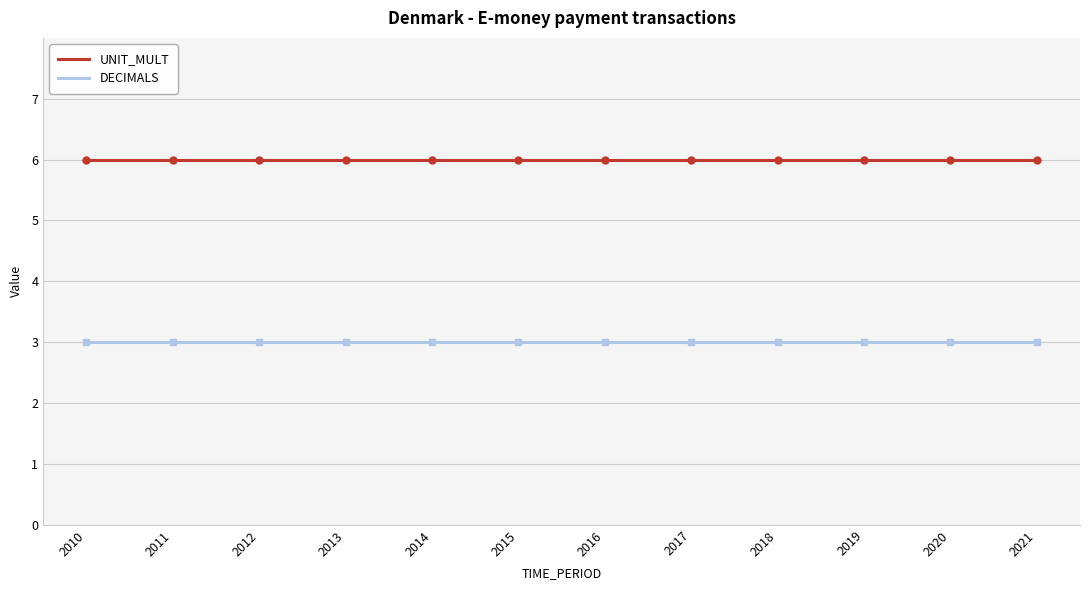

Reading left to right, transcribe all the data shown in this chart.

UNIT_MULT: 2010=6	2011=6	2012=6	2013=6	2014=6	2015=6	2016=6	2017=6	2018=6	2019=6	2020=6	2021=6
DECIMALS: 2010=3	2011=3	2012=3	2013=3	2014=3	2015=3	2016=3	2017=3	2018=3	2019=3	2020=3	2021=3